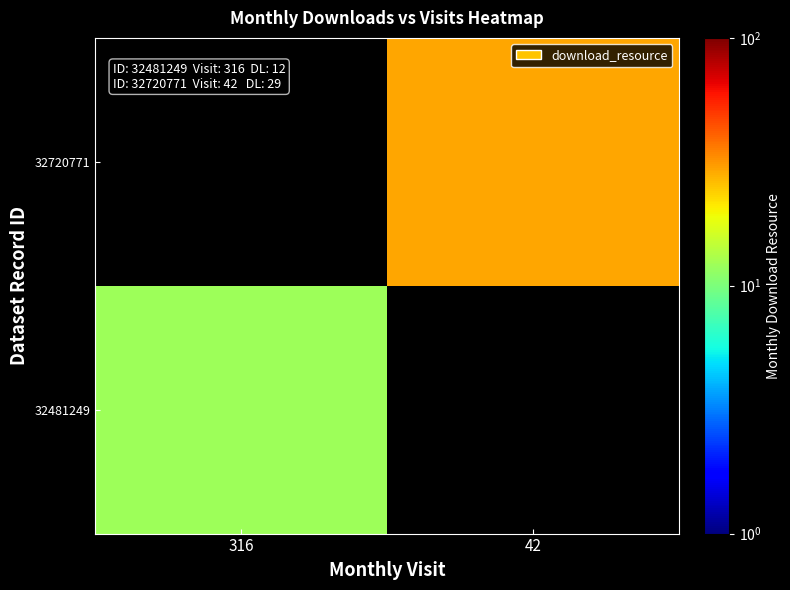

Which category has the lowest value across all series?

316